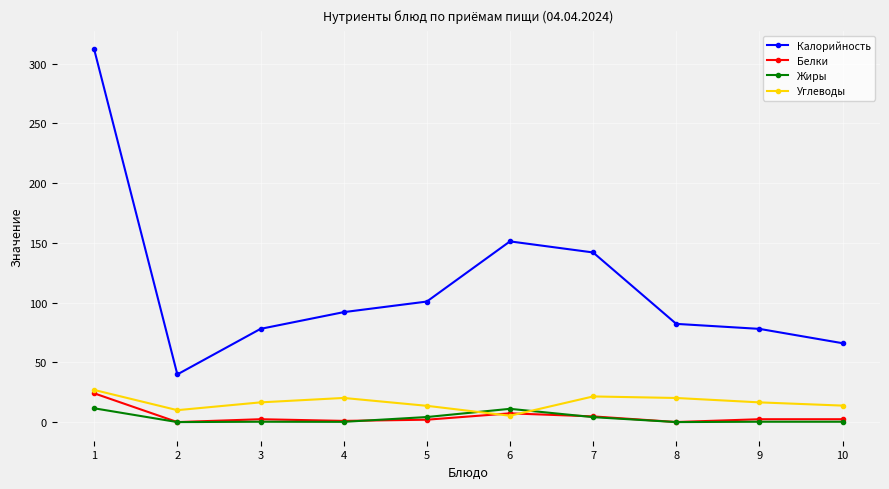

Where is the first local maximum for Калорийность?

6